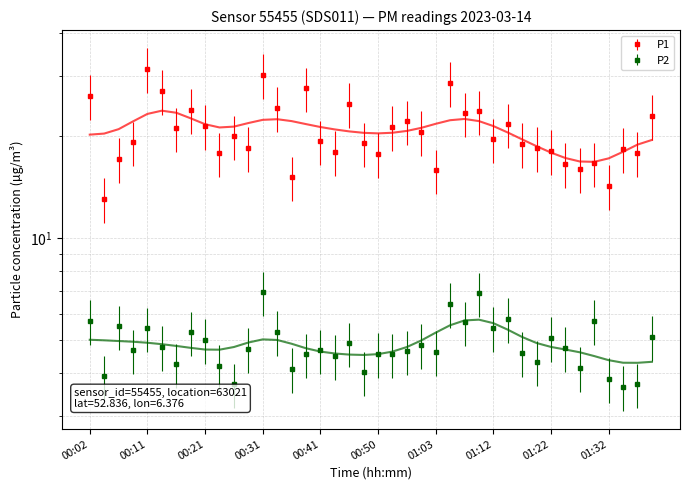

List the series in order of their overall mean, lowest first.

P2, P1